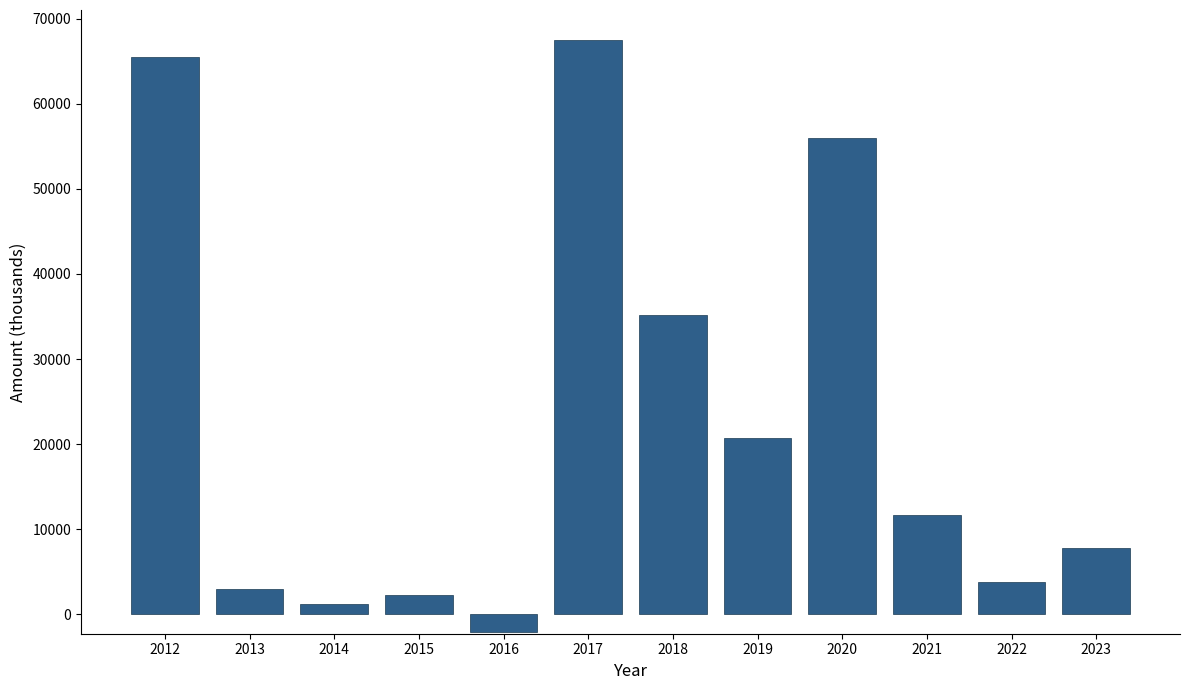

Reading left to right, transcribe all the data shown in this chart.

2012=65445	2013=3014	2014=1173	2015=2310	2016=-2086	2017=67546	2018=35212	2019=20724	2020=55936	2021=11610	2022=3830	2023=7780